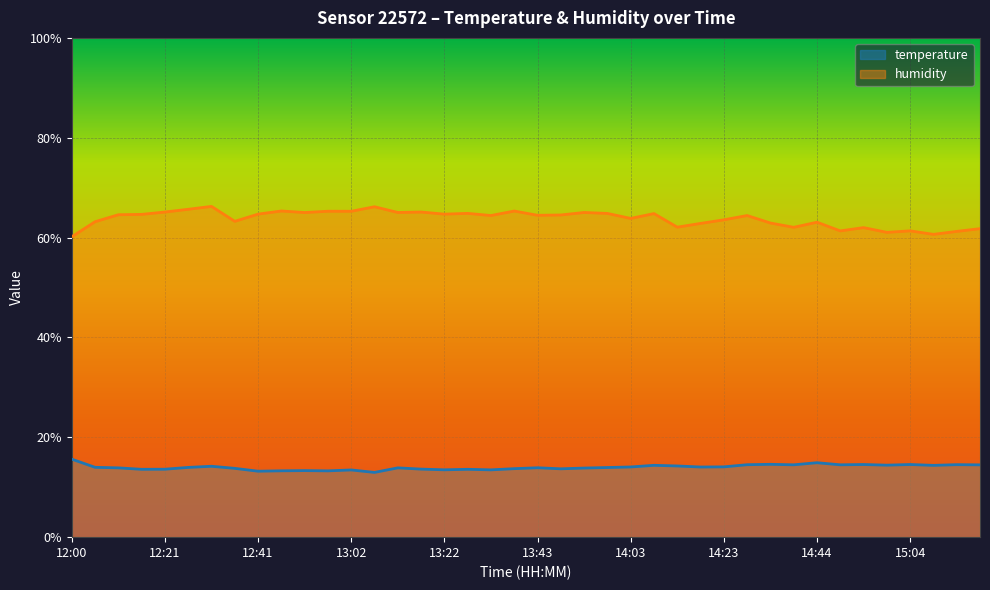

What are all the series names shown in the legend?

temperature, humidity